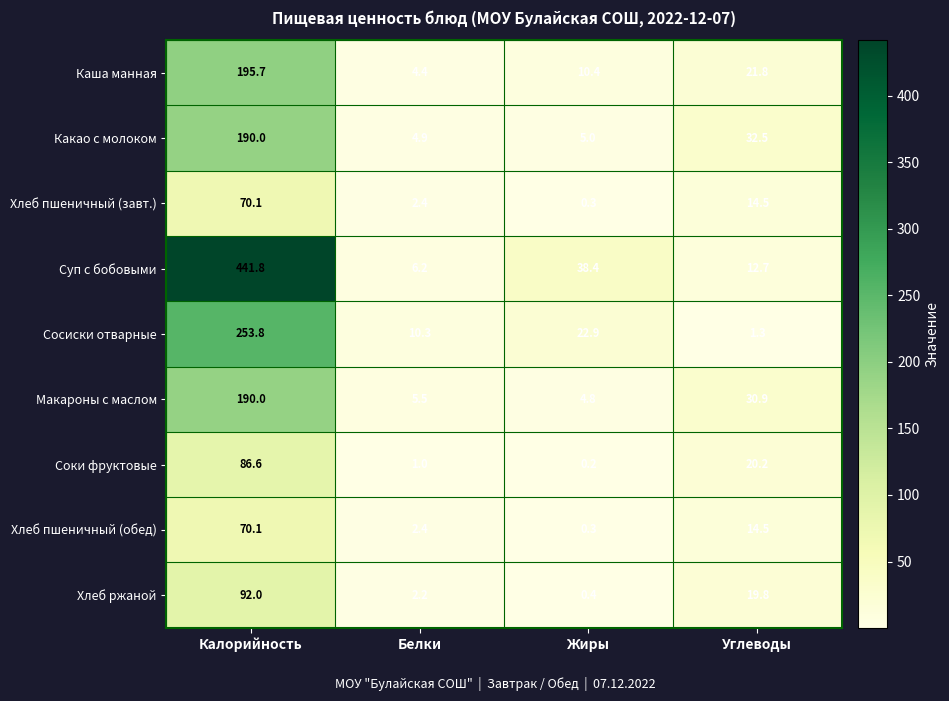

What is the maximum value shown in the chart?

441.8